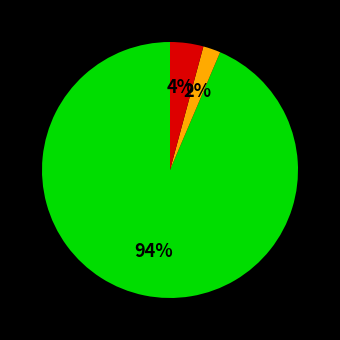

To the nearest percent, what is the average slice percentage?

33%